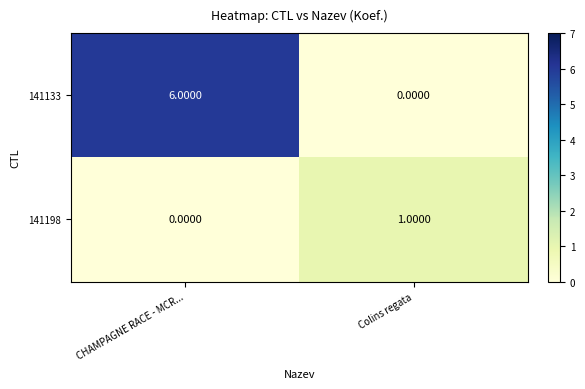

How many series are shown in this chart?

2